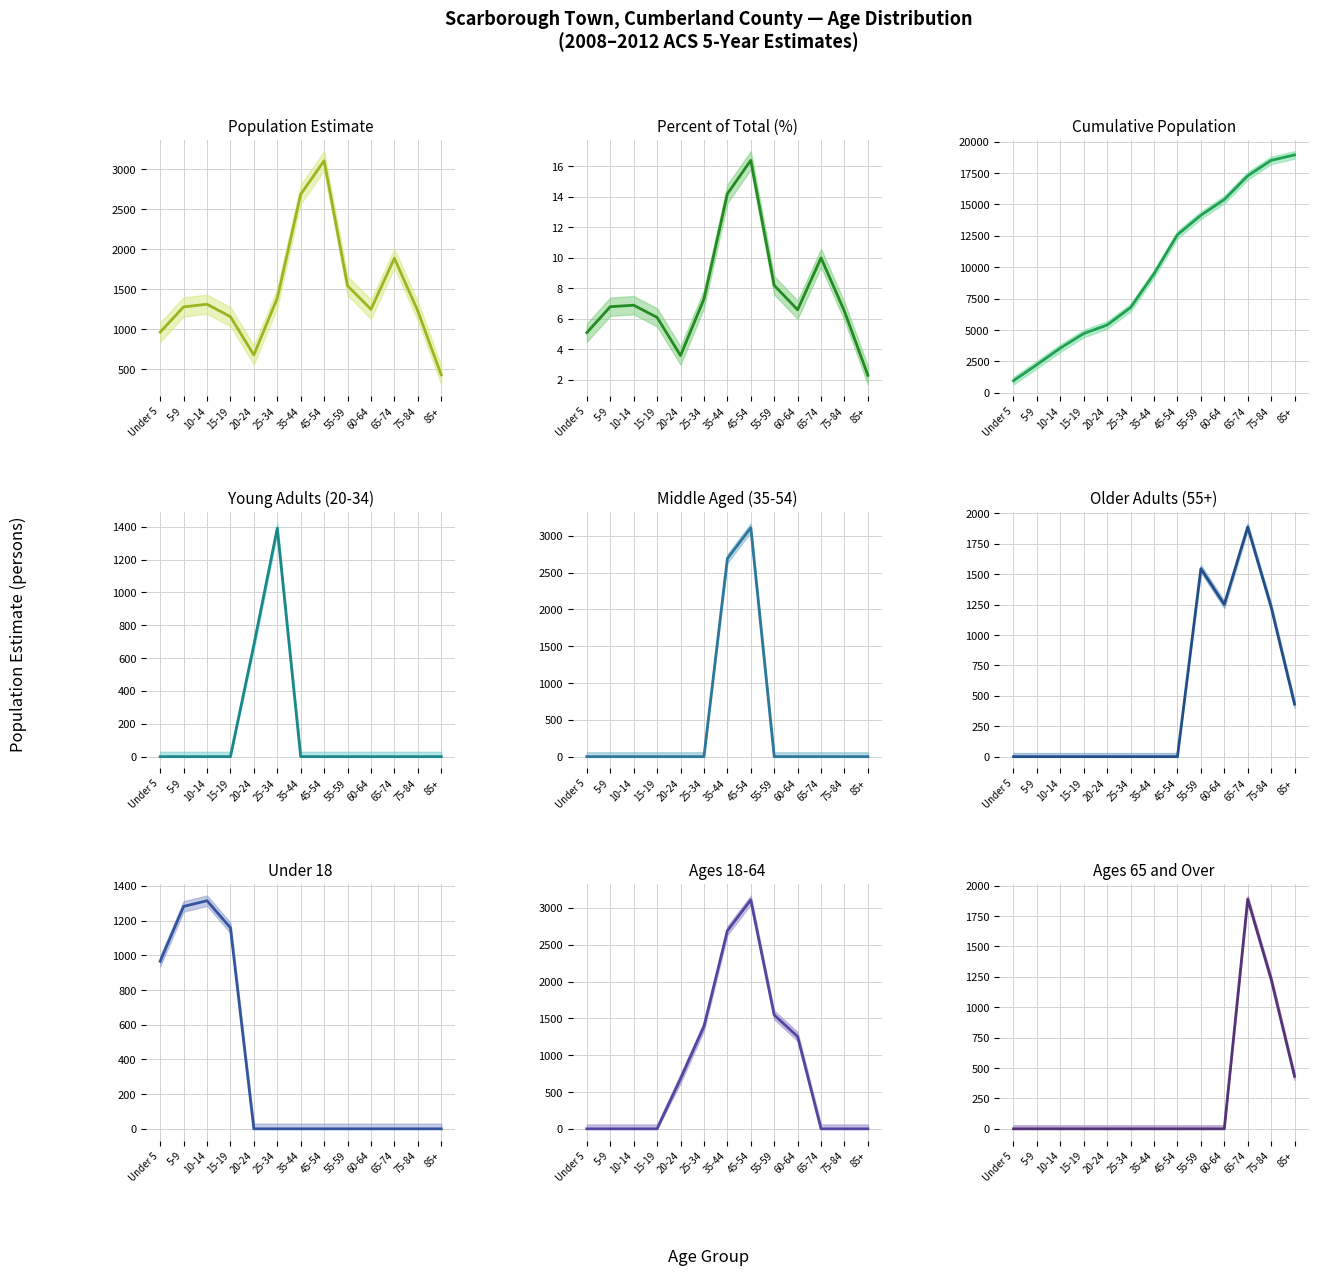

What is the difference between the second highest and second lowest values?

2008